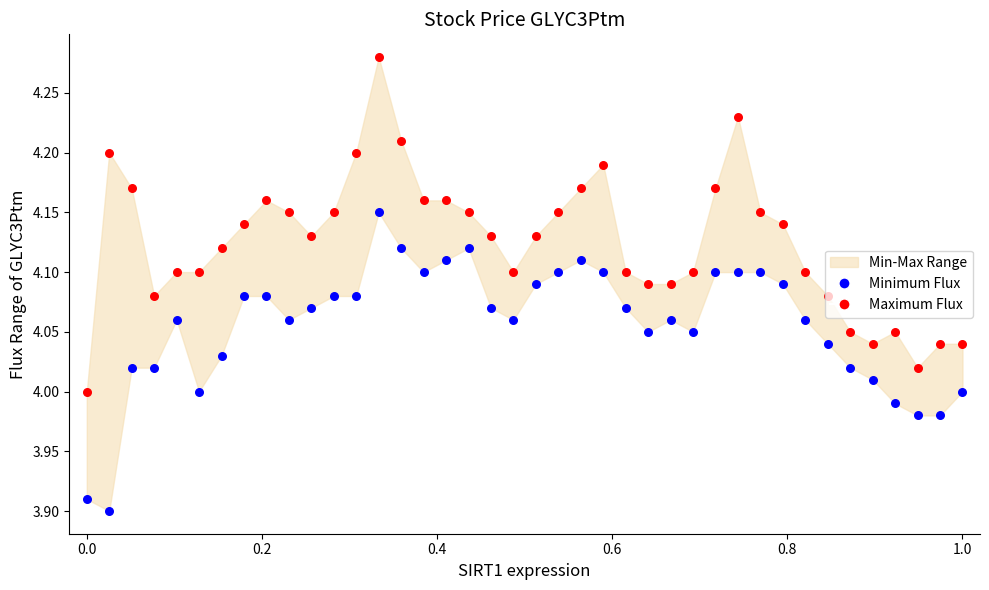

Which series reaches the minimum Y coordinate?

Minimum Flux